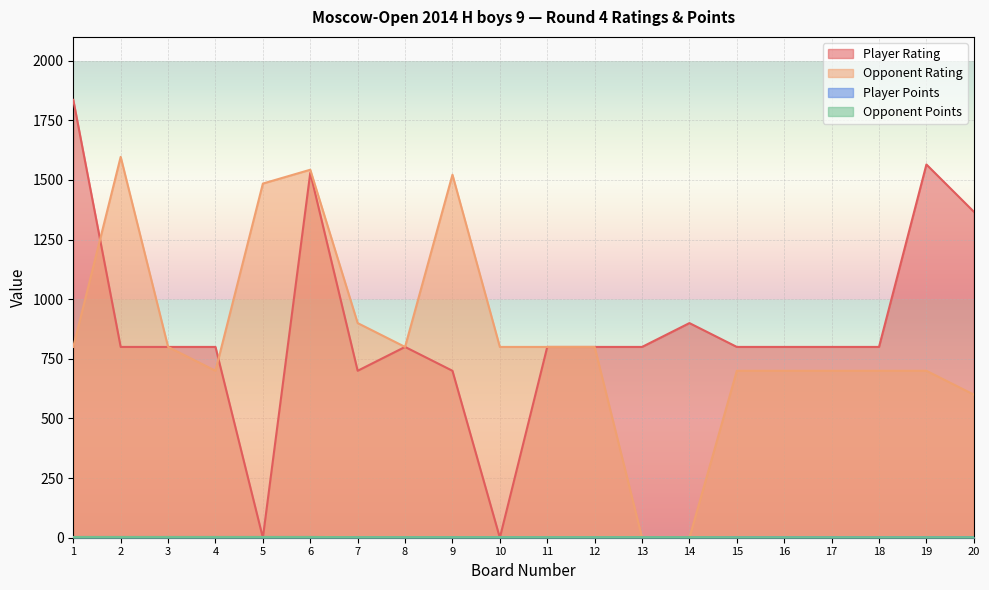

What is the sum of all Opponent Rating values?

16647.0